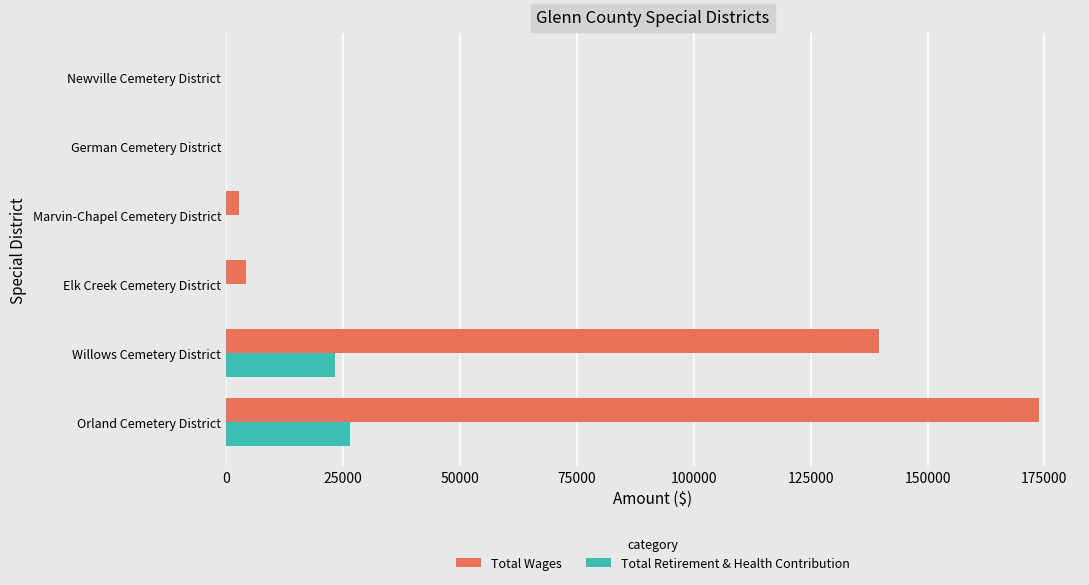

The value of Total Retirement & Health Contribution at German Cemetery District is -15476. True or false?

False